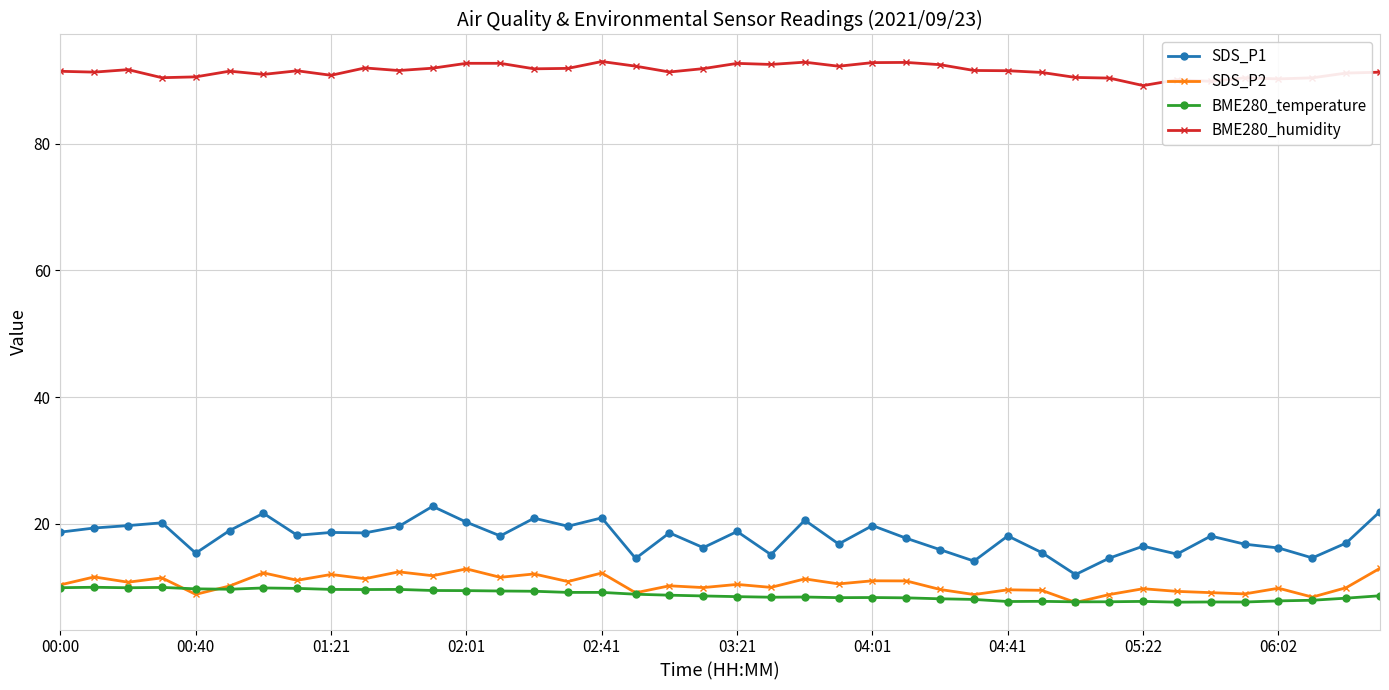

At how many categories does at least one series exceed 86?

40